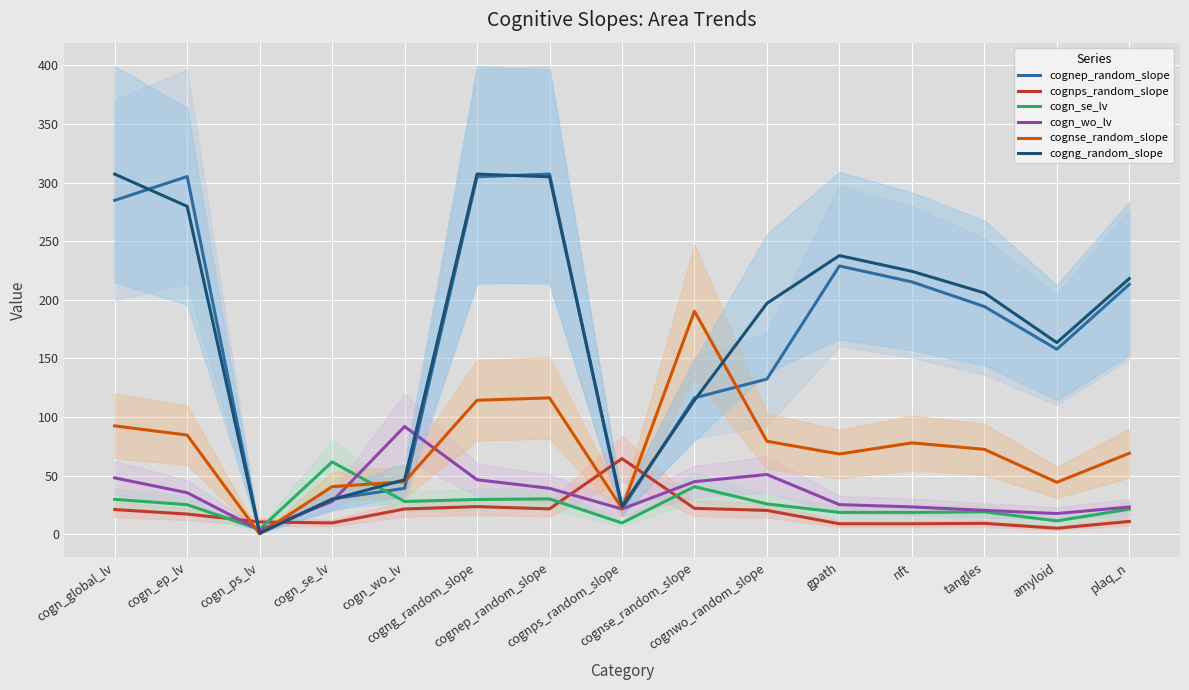

What value does the cognps_random_slope series have at cognep_random_slope?

21.6